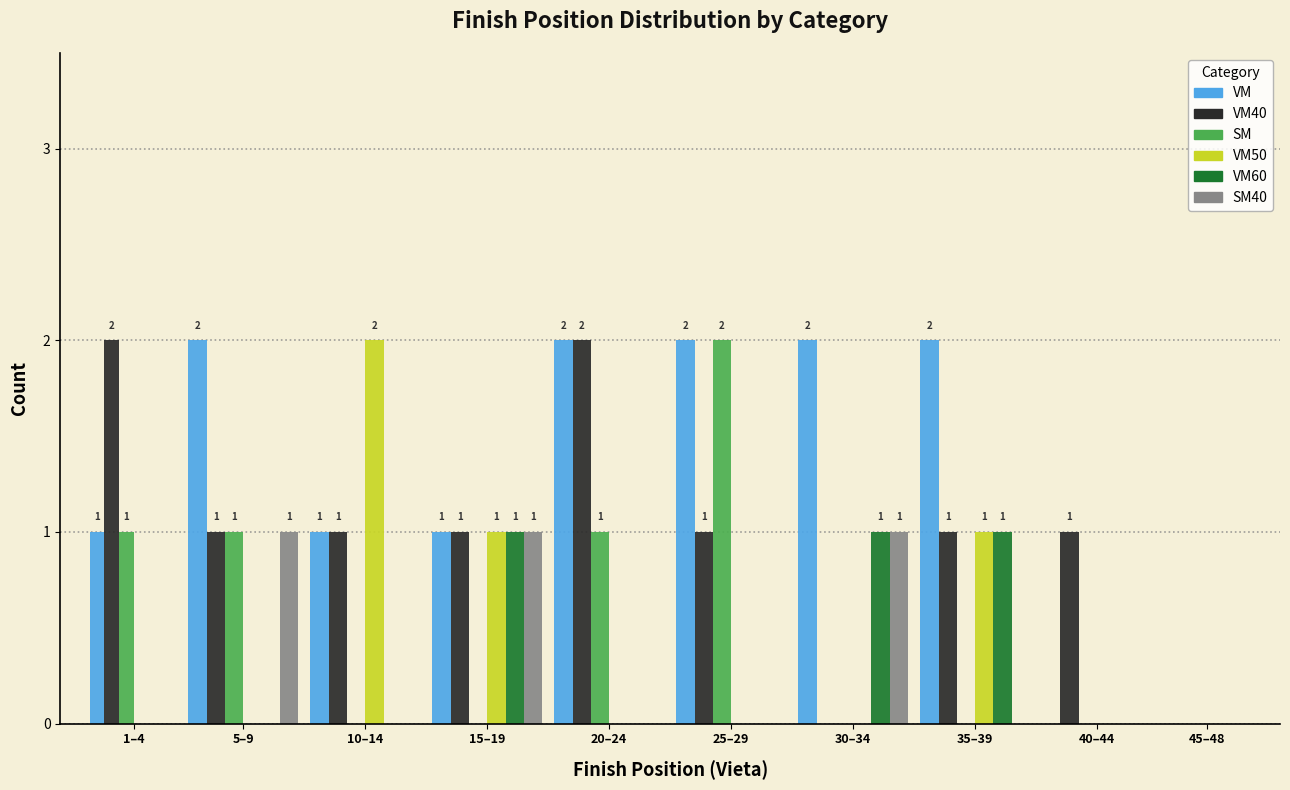

Is it true that VM50 equals 0 at 1–4?

True